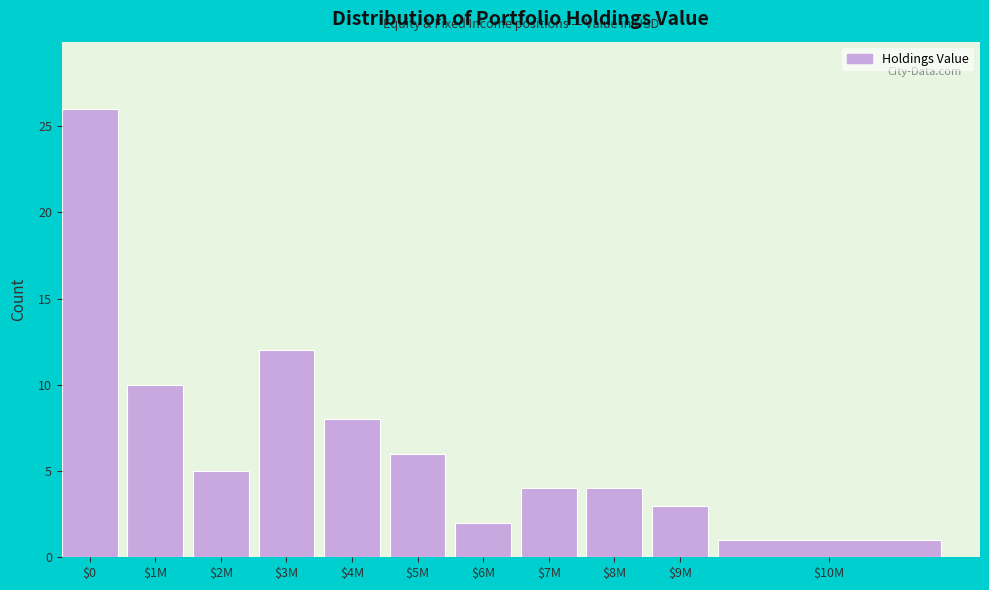

Reading left to right, what are all the values shown in this chart?

26	10	5	12	8	6	2	4	4	3	1